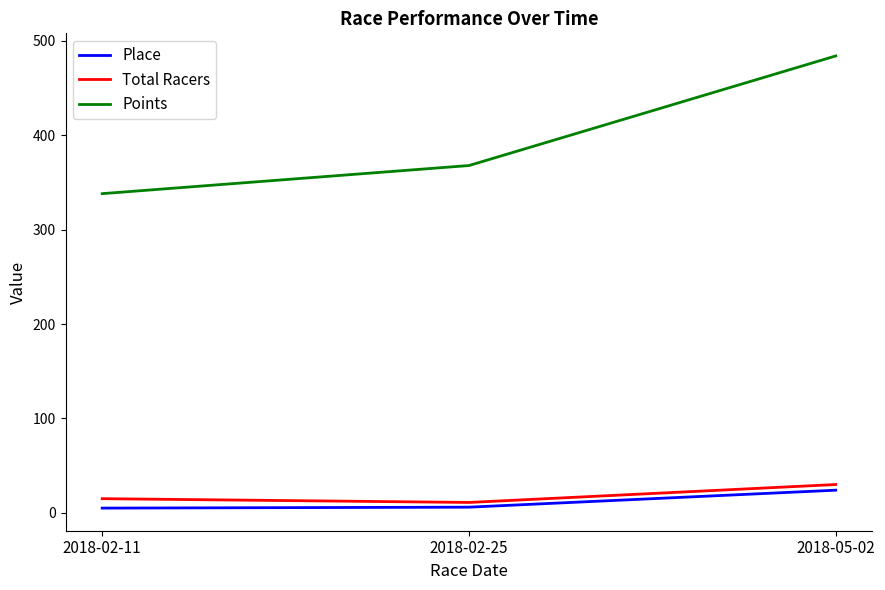

What value does the Place series have at 2018-05-02?

24.0